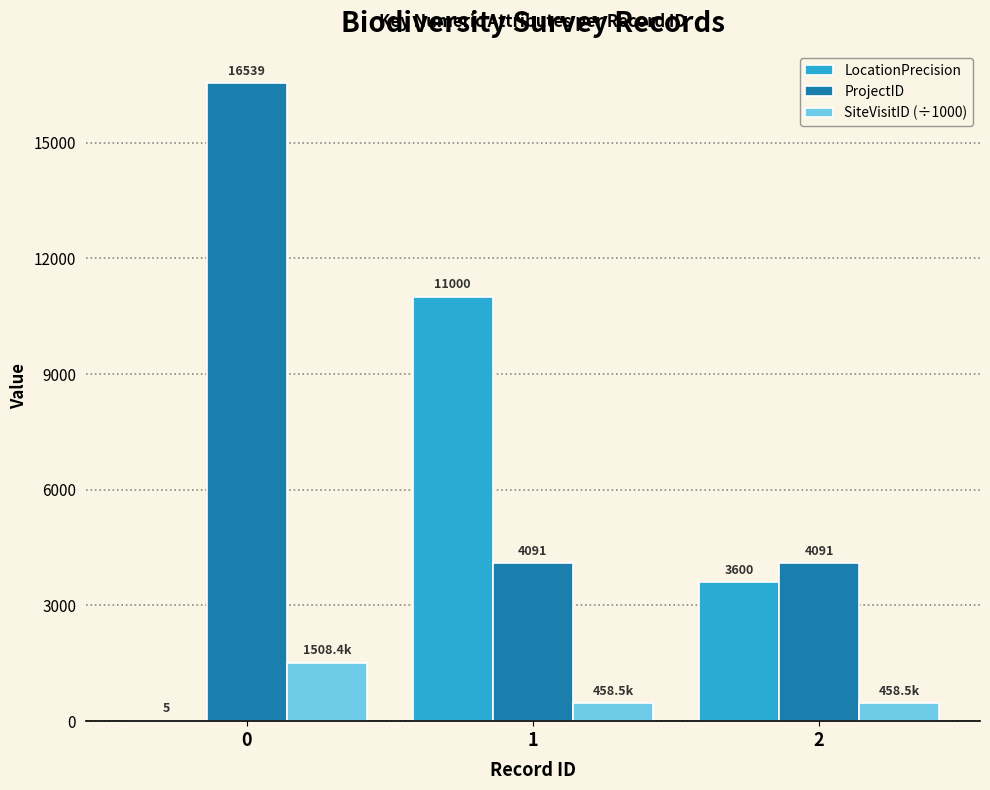

Is it true that ProjectID equals 16539.0 at 0?

True